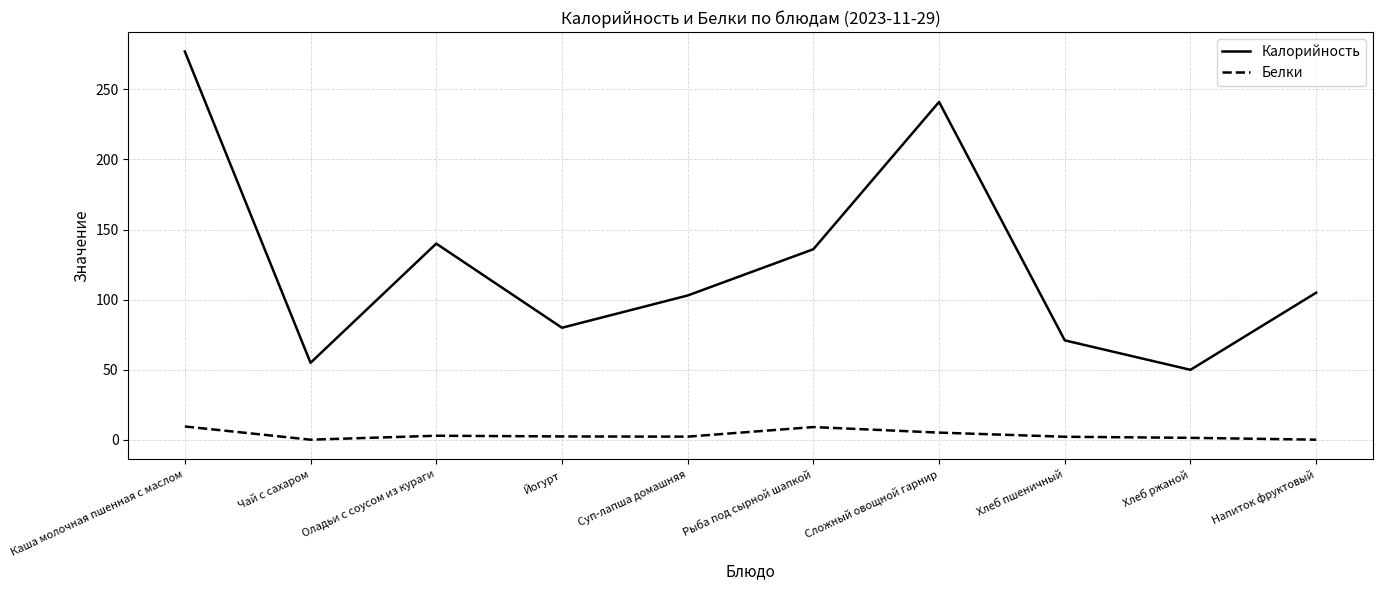

What is the approximate value of Белки at Сложный овощной гарнир?

5.2